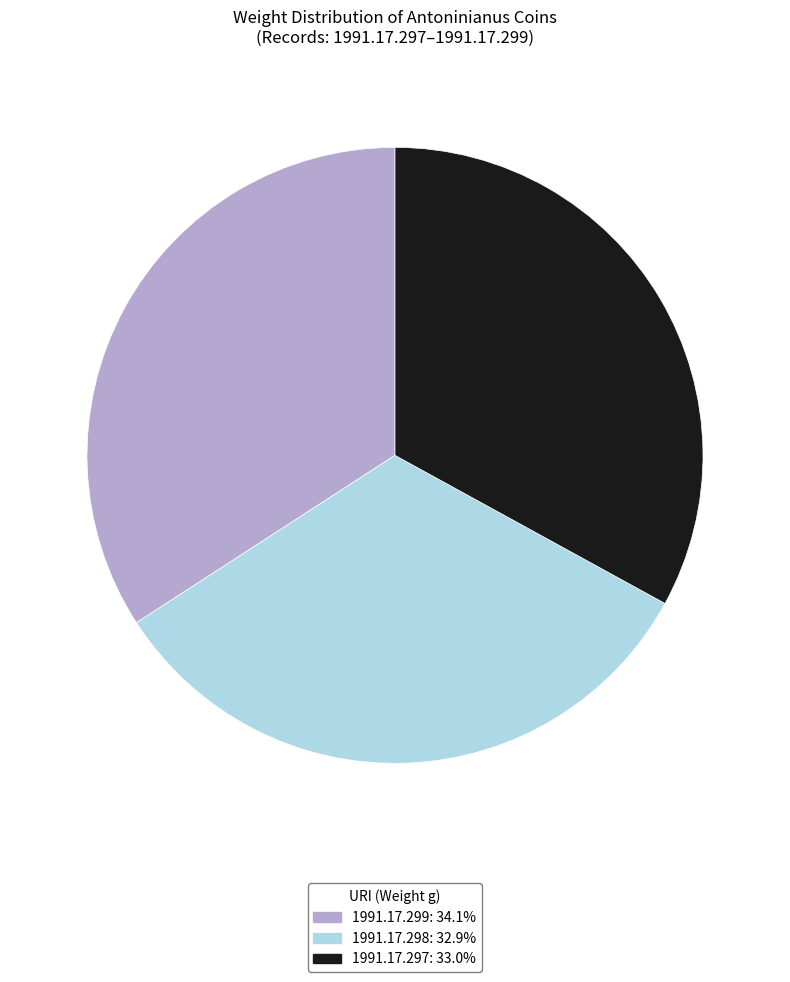

True or false: 1991.17.299 accounts for 48% of the total.

False